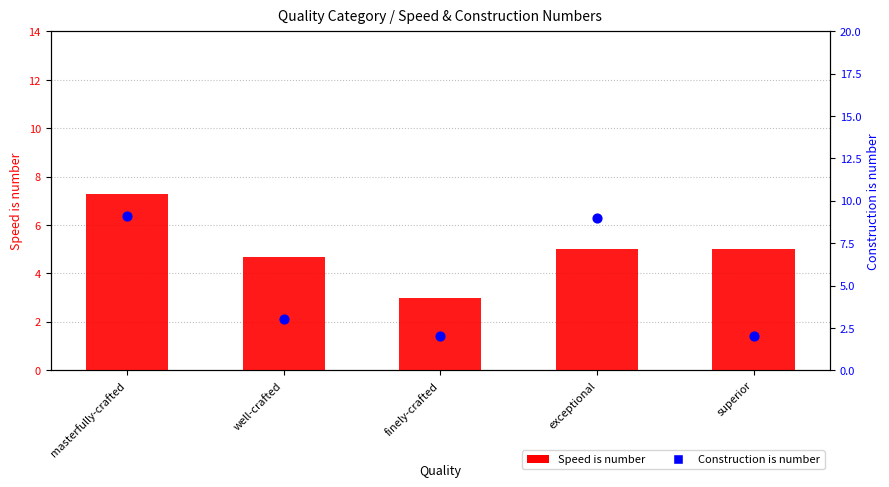

At how many categories does at least one series exceed 6?

2